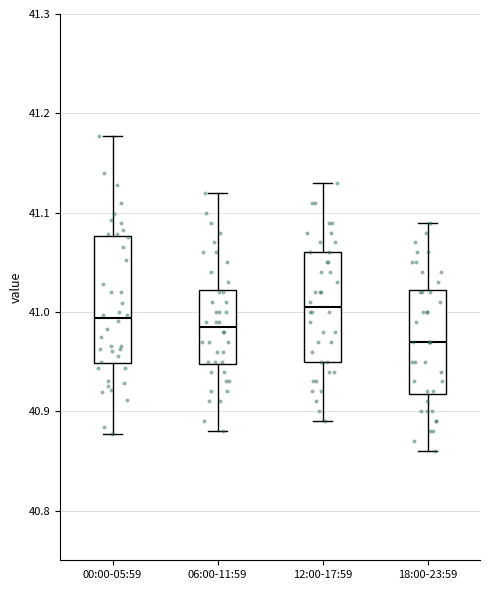

Reading left to right, transcribe this box plot: for each box, give where its median line is, the range the box spans, and where its two whiskers end, as read against the y-axis. The values are not printed on the chart, so give them approximately, as read against the axis.

00:00-05:59: median 40.99, box 40.95 to 41.08, whiskers 40.88 to 41.18
06:00-11:59: median 40.99, box 40.95 to 41.02, whiskers 40.88 to 41.12
12:00-17:59: median 41.01, box 40.95 to 41.06, whiskers 40.89 to 41.13
18:00-23:59: median 40.97, box 40.92 to 41.02, whiskers 40.86 to 41.09